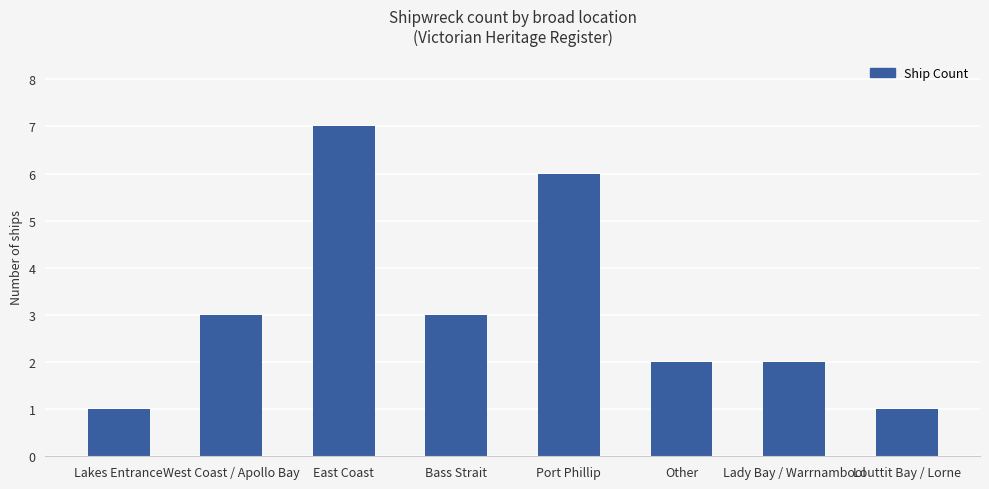

Is it true that the value at Louttit Bay / Lorne is 0?

False